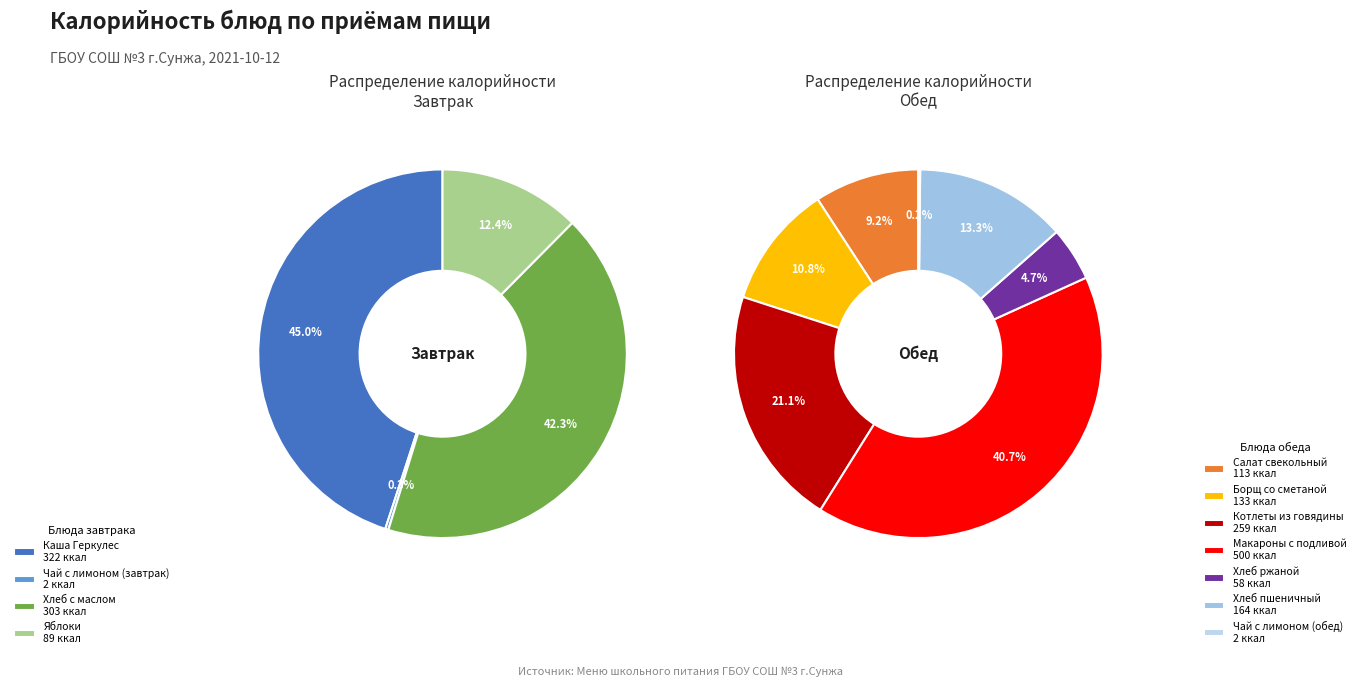

Count the number of slices in the pie.

11